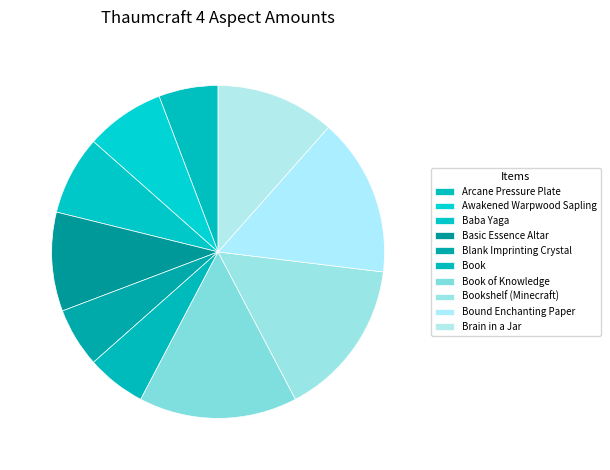

True or false: Bound Enchanting Paper accounts for 7% of the total.

False